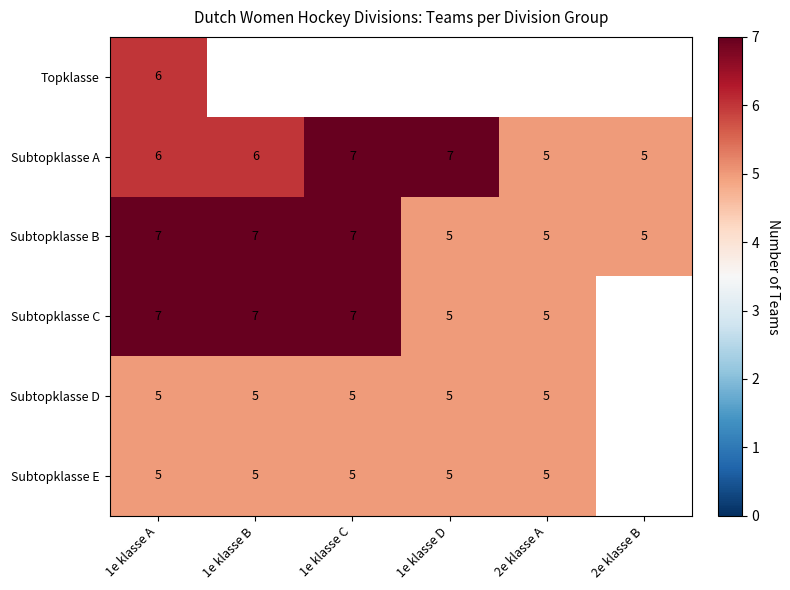

The Subtopklasse B series shows 3 at 2e klasse B. True or false?

False